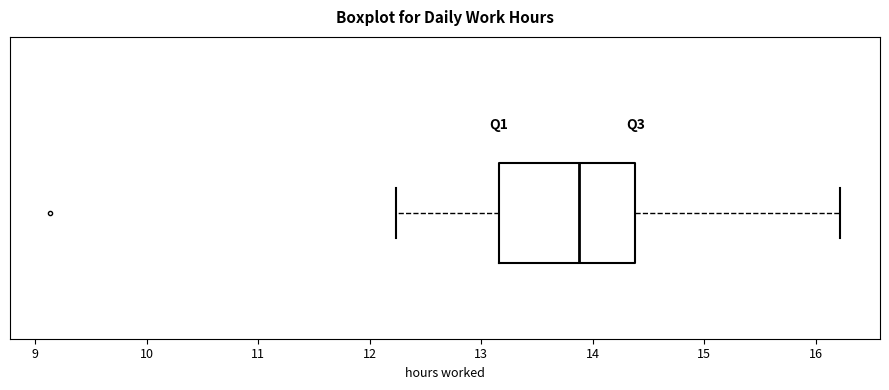

Read this box plot against the x-axis: the position of the median line, the range covered by the box, and the ends of both whiskers. The values are not printed on the chart, so give them approximately, as read against the axis.

median 13.9, box 13.2 to 14.4, whiskers 12.2 to 16.2